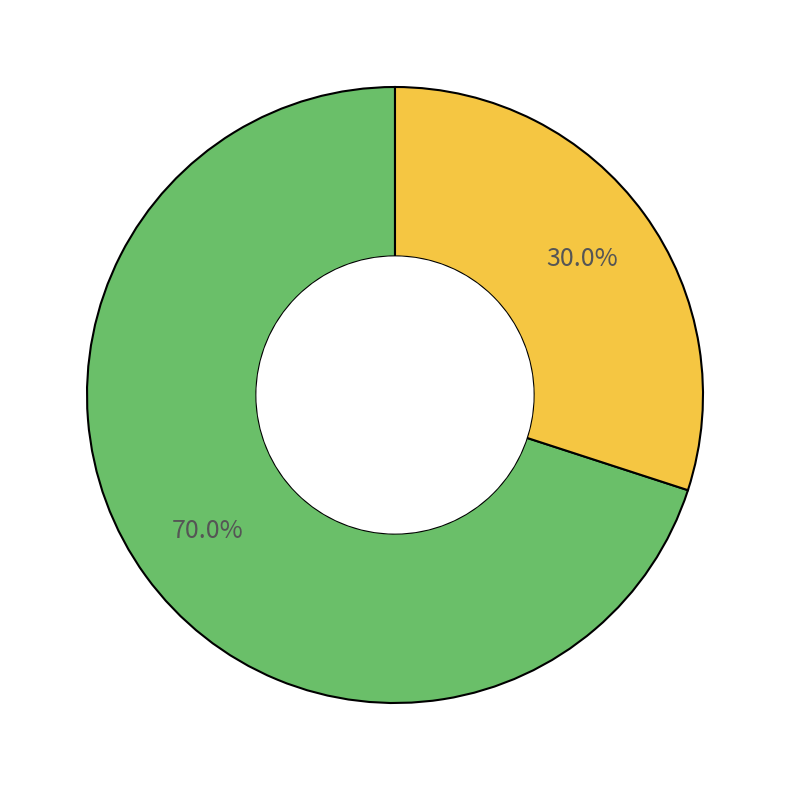

Does any single category account for the majority?

Yes